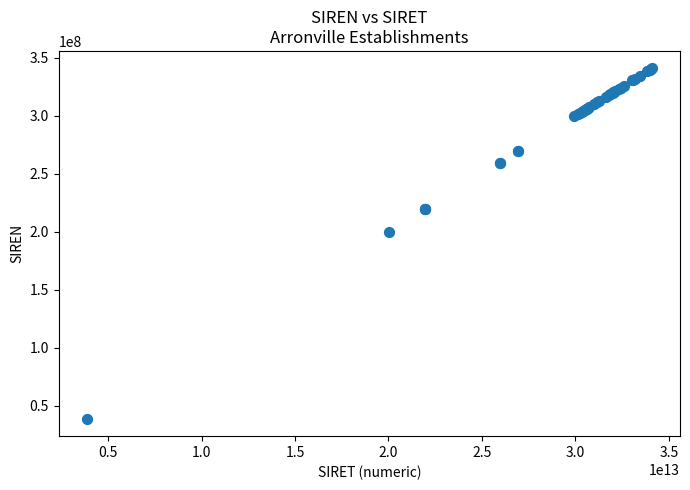

What Y value in the scatter plot is closest to 189762568?

200095131